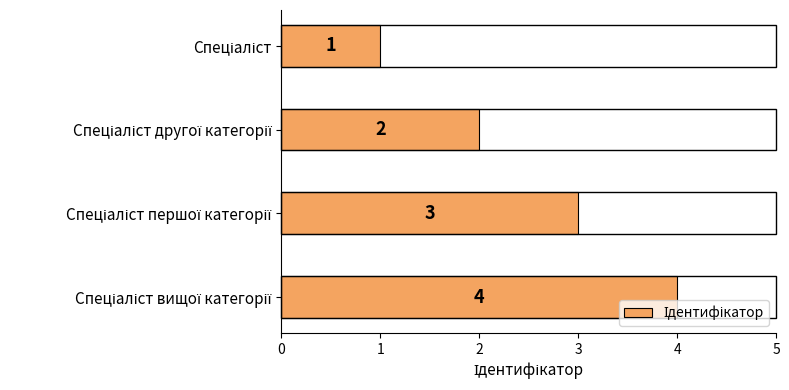

What is the value of the 1st bar from the top?

1